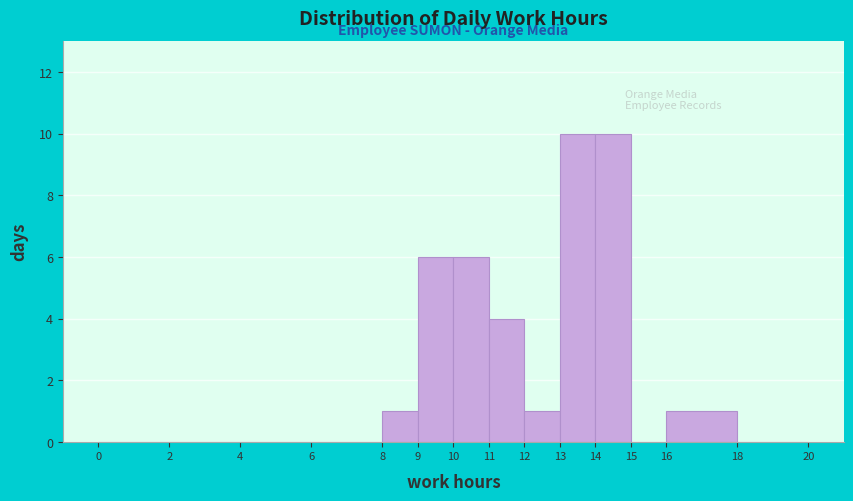

Reading left to right, transcribe this chart: for each bar, give the range it covers on the x-axis and its height. The values are not printed on the chart, so give them approximately, as read against the axis.

0 to 2: 0
2 to 4: 0
4 to 6: 0
6 to 8: 0
8 to 9: 1
9 to 10: 6
10 to 11: 6
11 to 12: 4
12 to 13: 1
13 to 14: 10
14 to 15: 10
15 to 16: 0
16 to 18: 1
18 to 20: 0